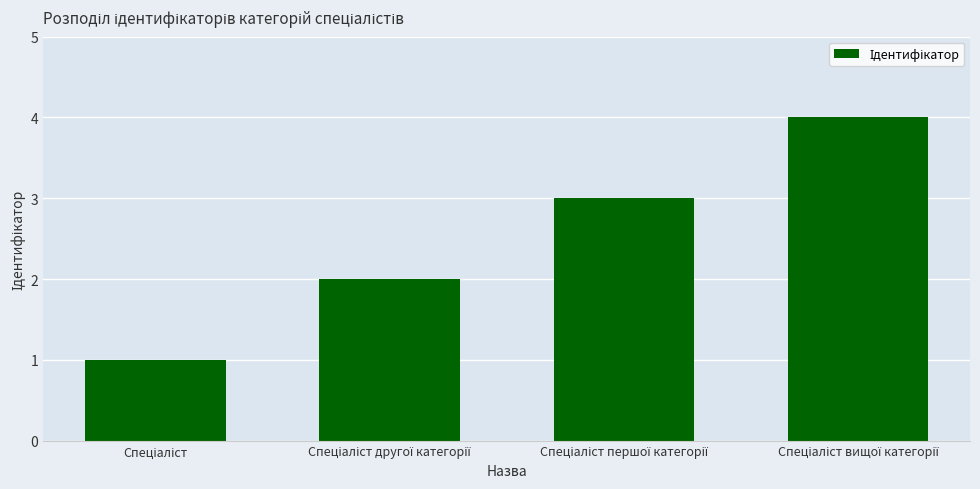

What is the sum of all values?

10